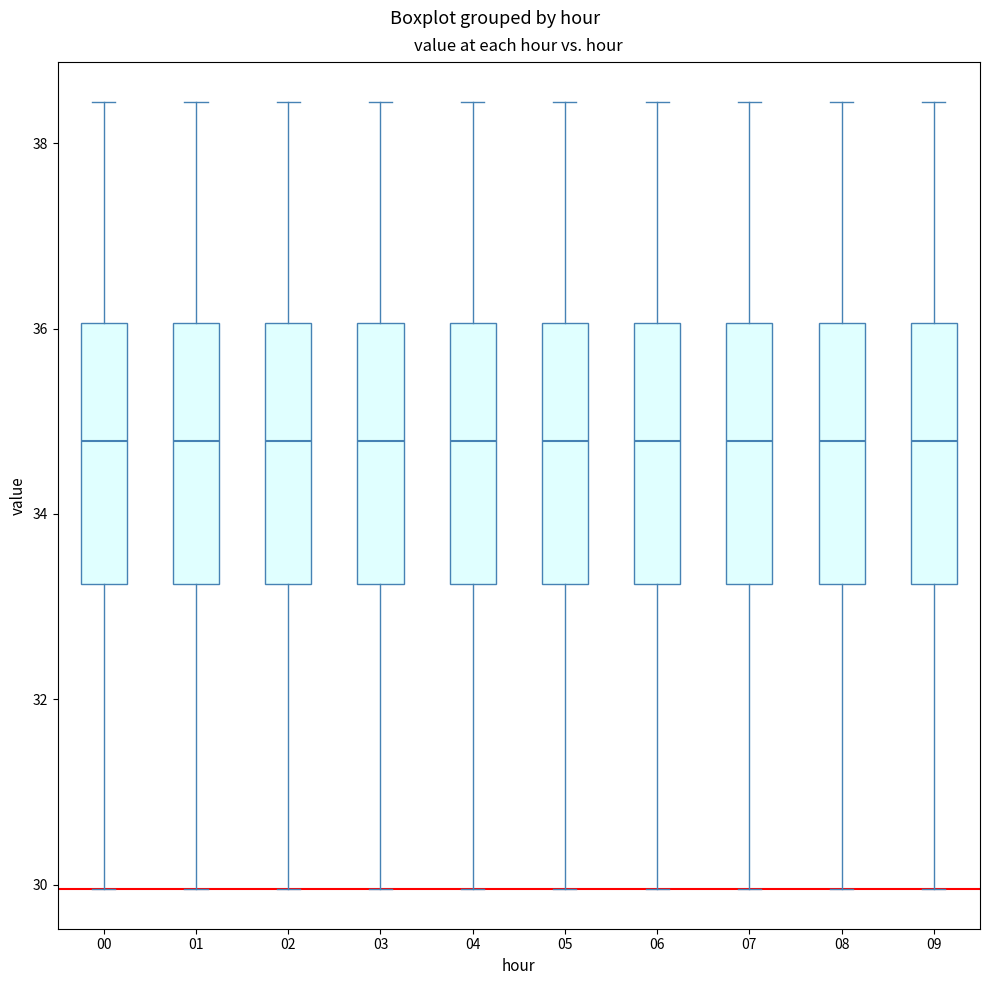

Reading left to right, transcribe this box plot: for each box, give where its median line is, the range the box spans, and where its two whiskers end, as read against the y-axis. The values are not printed on the chart, so give them approximately, as read against the axis.

00: median 34.8, box 33.2 to 36.0, whiskers 30.0 to 38.4
01: median 34.8, box 33.2 to 36.0, whiskers 30.0 to 38.4
02: median 34.8, box 33.2 to 36.0, whiskers 30.0 to 38.4
03: median 34.8, box 33.2 to 36.0, whiskers 30.0 to 38.4
04: median 34.8, box 33.2 to 36.0, whiskers 30.0 to 38.4
05: median 34.8, box 33.2 to 36.0, whiskers 30.0 to 38.4
06: median 34.8, box 33.2 to 36.0, whiskers 30.0 to 38.4
07: median 34.8, box 33.2 to 36.0, whiskers 30.0 to 38.4
08: median 34.8, box 33.2 to 36.0, whiskers 30.0 to 38.4
09: median 34.8, box 33.2 to 36.0, whiskers 30.0 to 38.4